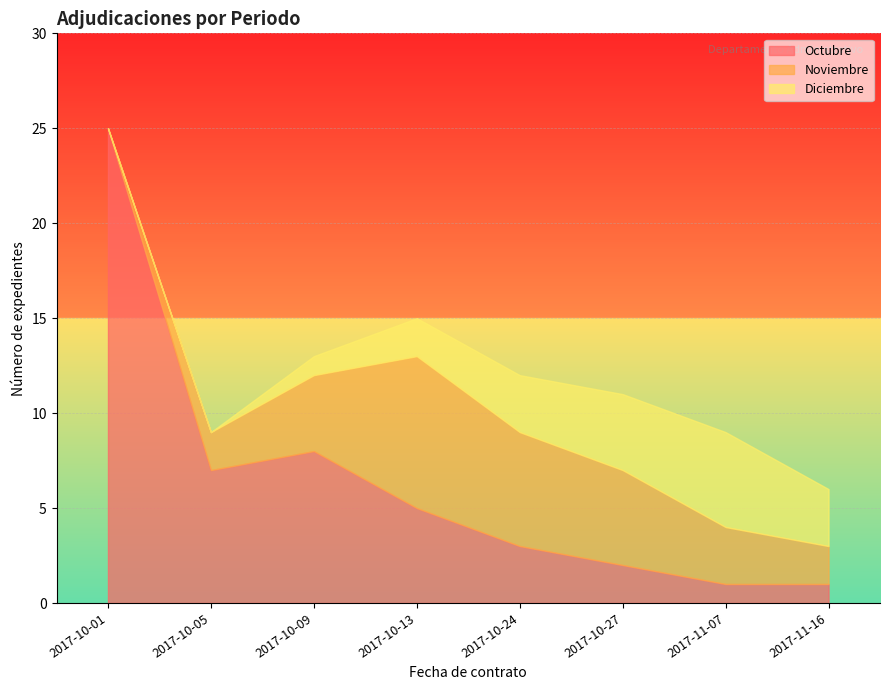

How many lines are shown in the chart?

3